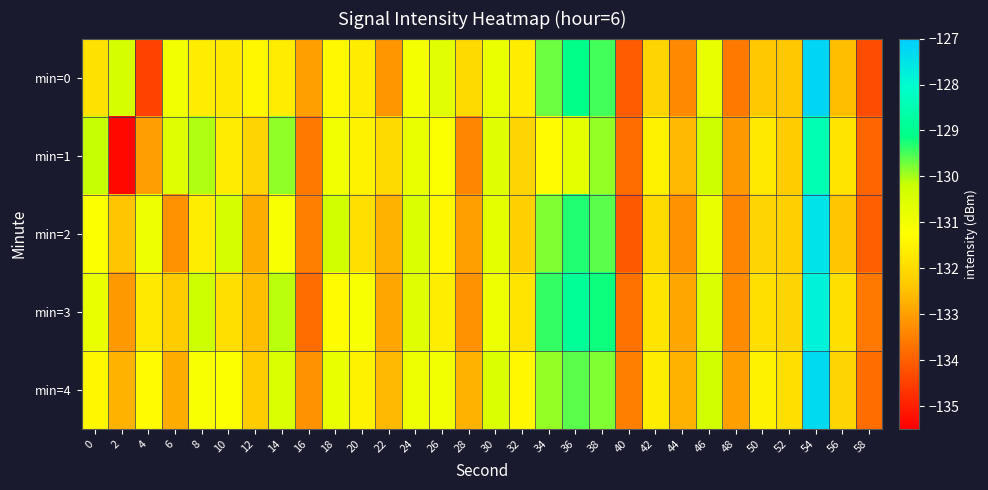

Reading left to right, extract all data points from this chart.

min=0: 0=-131.9	2=-130.4	4=-134.5	6=-131.0	8=-131.6	10=-131.7	12=-131.4	14=-131.6	16=-133.0	18=-131.4	20=-131.6	22=-133.2	24=-131.0	26=-130.6	28=-132.0	30=-130.8	32=-131.6	34=-129.7	36=-129.1	38=-129.5	40=-134.1	42=-132.1	44=-133.4	46=-130.8	48=-133.6	50=-132.4	52=-132.4	54=-127.2	56=-132.5	58=-134.3
min=1: 0=-130.2	2=-135.4	4=-133.0	6=-130.6	8=-130.0	10=-131.6	12=-132.1	14=-129.9	16=-133.6	18=-131.0	20=-131.5	22=-132.0	24=-130.8	26=-131.2	28=-133.4	30=-130.6	32=-132.1	34=-131.3	36=-130.7	38=-129.9	40=-133.8	42=-131.5	44=-132.6	46=-130.2	48=-133.1	50=-131.7	52=-132.3	54=-128.5	56=-131.8	58=-133.9
min=2: 0=-131.2	2=-132.4	4=-130.9	6=-133.2	8=-131.6	10=-130.4	12=-132.8	14=-131.1	16=-133.5	18=-130.3	20=-131.9	22=-132.7	24=-130.5	26=-131.4	28=-133.0	30=-130.7	32=-132.2	34=-129.8	36=-129.3	38=-129.6	40=-134.1	42=-132.0	44=-133.2	46=-130.8	48=-133.4	50=-132.1	52=-132.2	54=-127.5	56=-132.4	58=-134.0
min=3: 0=-130.8	2=-133.1	4=-131.7	6=-132.3	8=-130.2	10=-131.9	12=-132.5	14=-130.1	16=-133.8	18=-131.3	20=-131.1	22=-132.9	24=-130.6	26=-131.6	28=-133.2	30=-130.9	32=-131.8	34=-129.4	36=-128.9	38=-129.2	40=-133.7	42=-131.8	44=-132.9	46=-130.5	48=-133.3	50=-131.9	52=-132.1	54=-127.8	56=-131.9	58=-133.6
min=4: 0=-131.4	2=-132.7	4=-131.3	6=-132.8	8=-131.1	10=-131.2	12=-132.3	14=-130.5	16=-133.2	18=-130.8	20=-131.5	22=-132.6	24=-130.9	26=-131.0	28=-132.7	30=-130.5	32=-131.4	34=-129.9	36=-129.6	38=-129.8	40=-133.5	42=-131.6	44=-132.7	46=-130.3	48=-133.0	50=-131.5	52=-131.9	54=-127.3	56=-132.1	58=-133.8